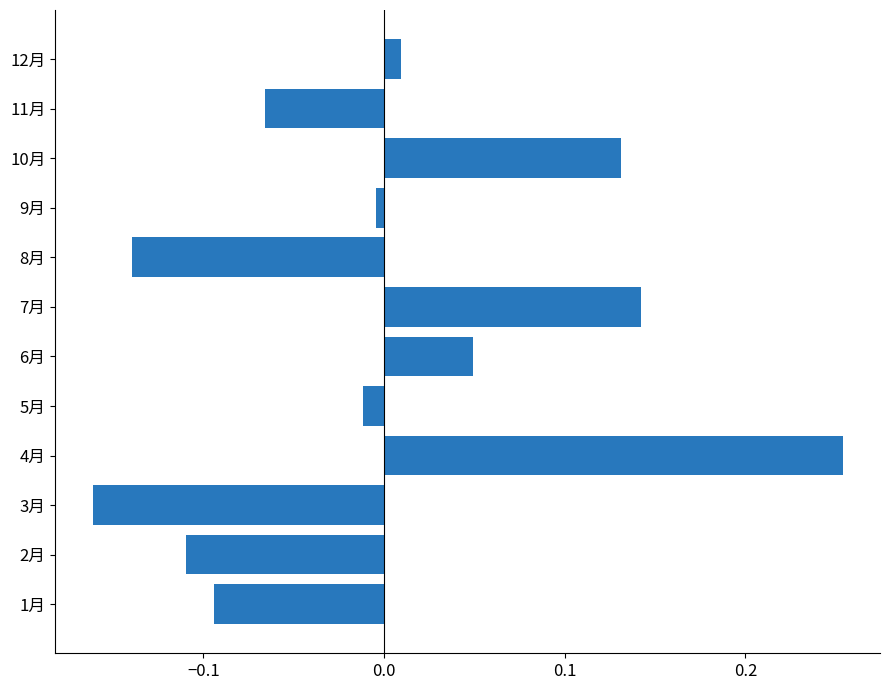

Does the chart contain any negative values?

Yes